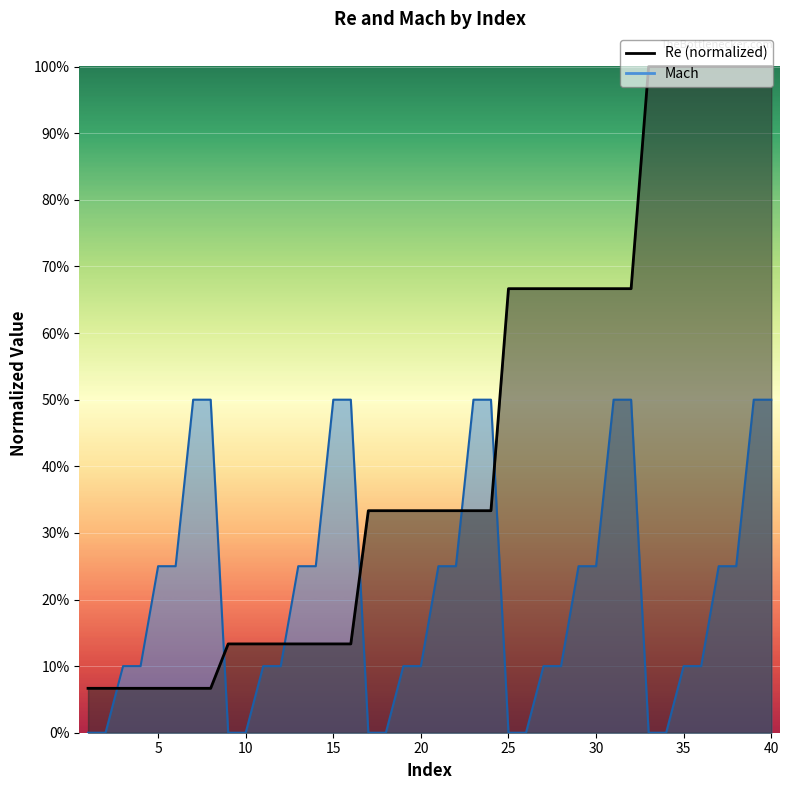

What is the maximum value for Re?

1.0